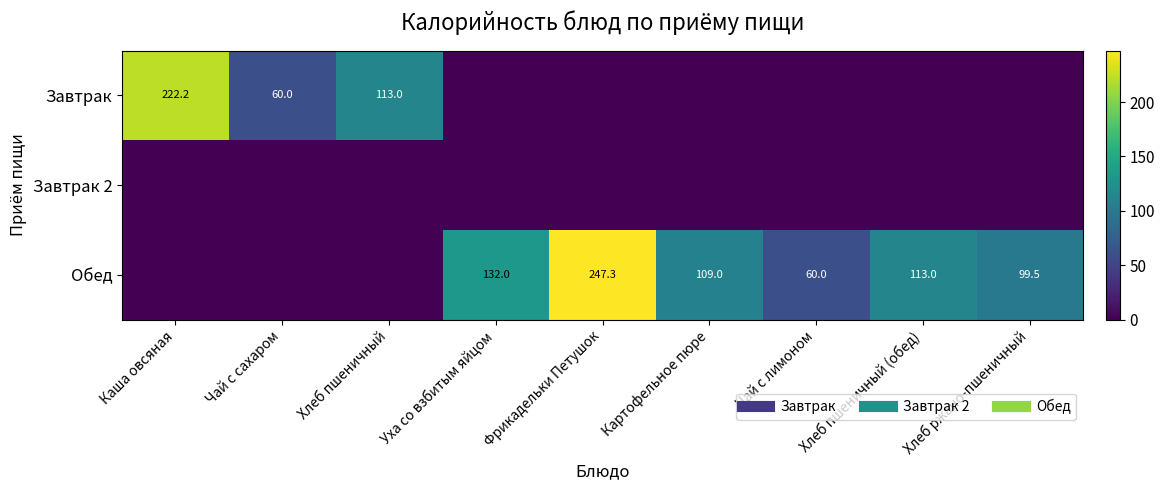

Which category has the lowest value across all series?

Уха со взбитым яйцом